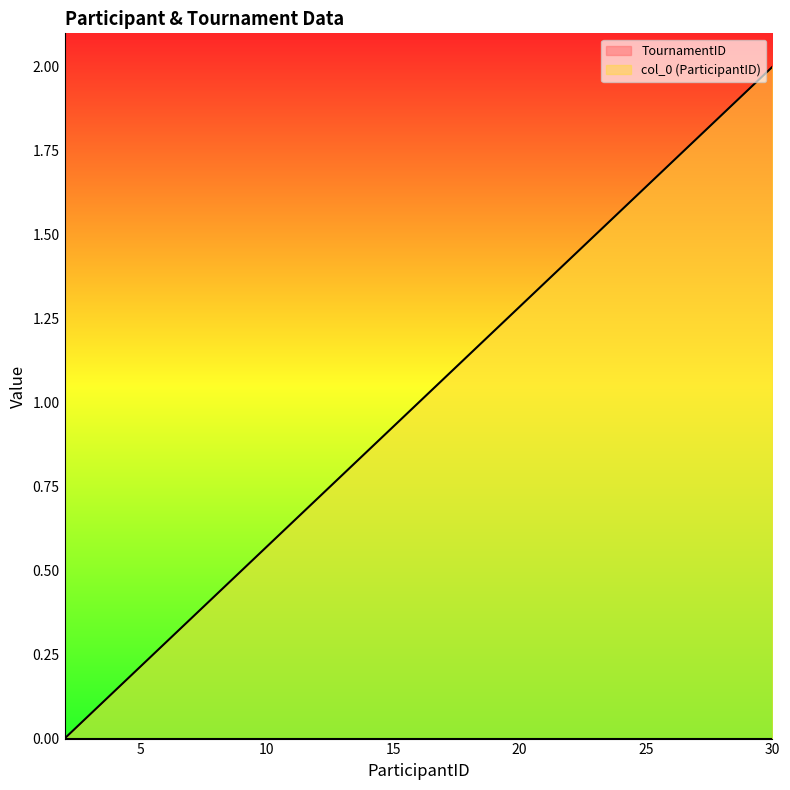

True or false: the data shows 0.1 at 4.

True